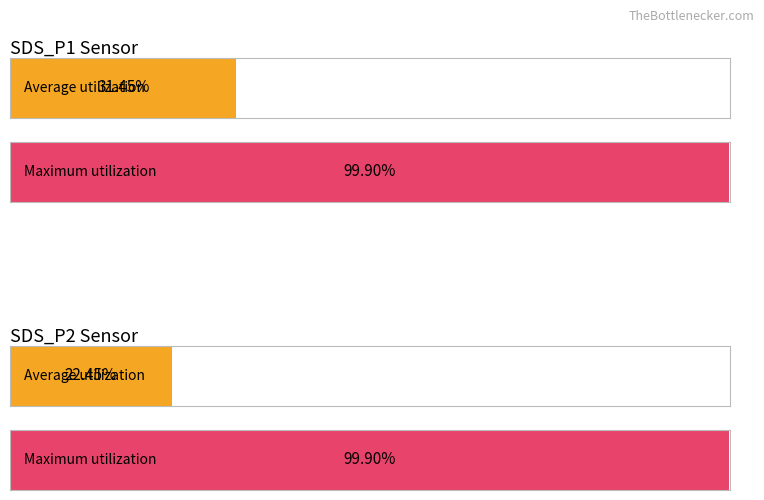

Rank the series by their maximum value, from highest to lowest.

Maximum utilization, Average utilization